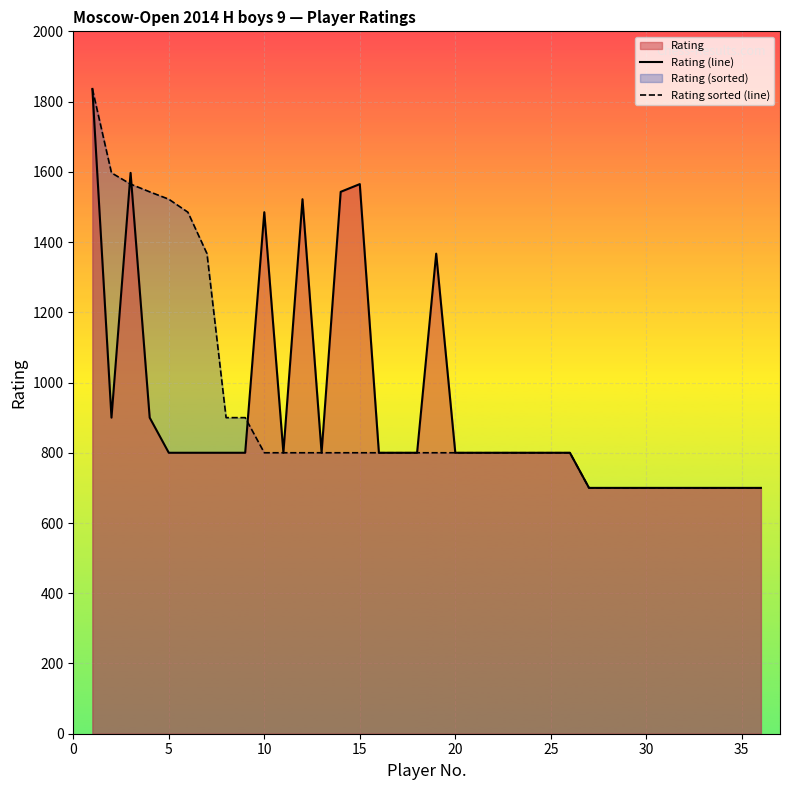

True or false: Rating sorted (line) has more than 1 points higher than both neighbors.

False